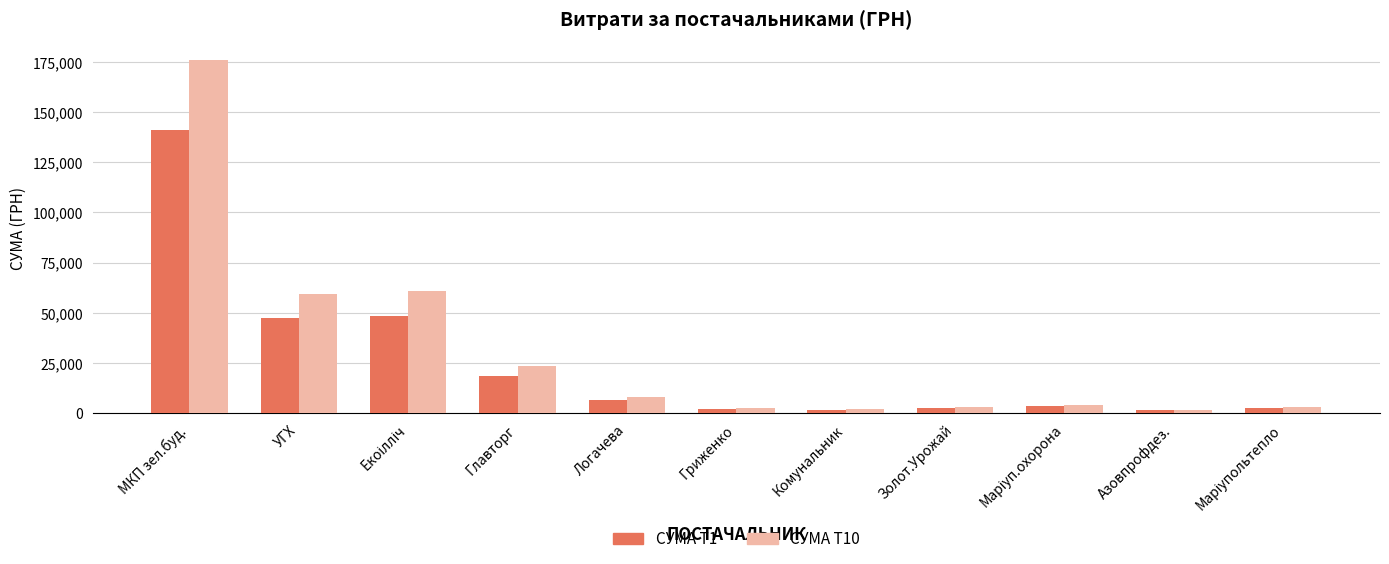

Are the bars horizontal?

No